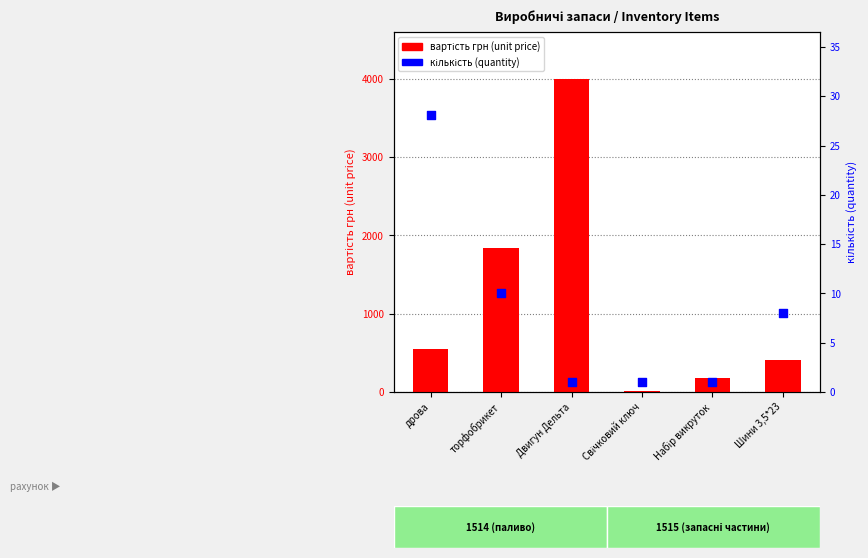

Is the value of кількість (quantity) at торфобрикет greater than the value of вартість грн (unit price) at Свічковий ключ?

No